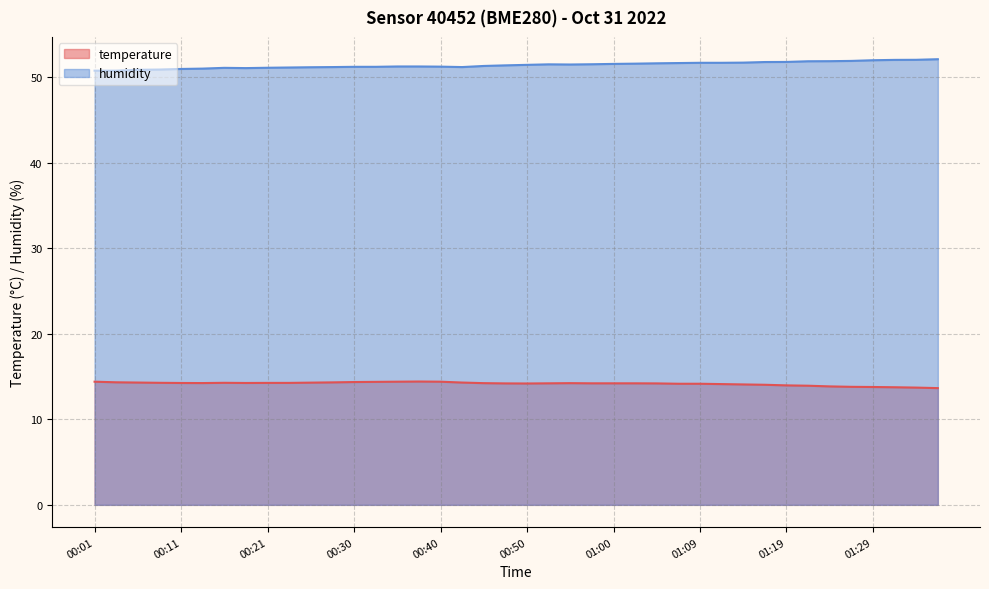

What is the label of the 28th point from the right?

00:30